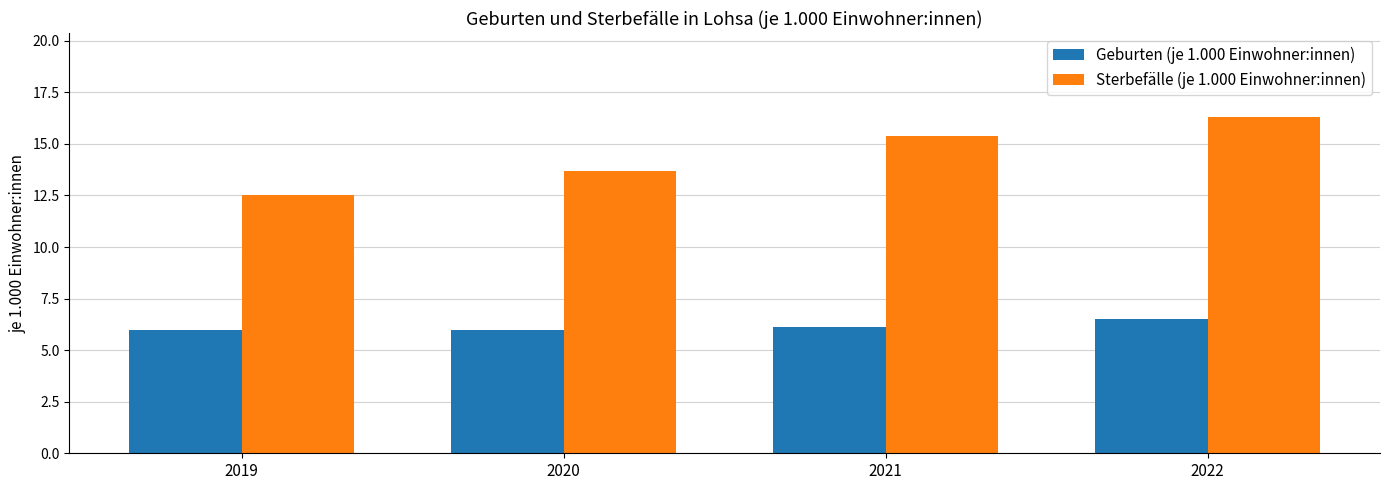

Which series changed the most between 2019 and 2022?

Sterbefälle (je 1.000 Einwohner:innen)